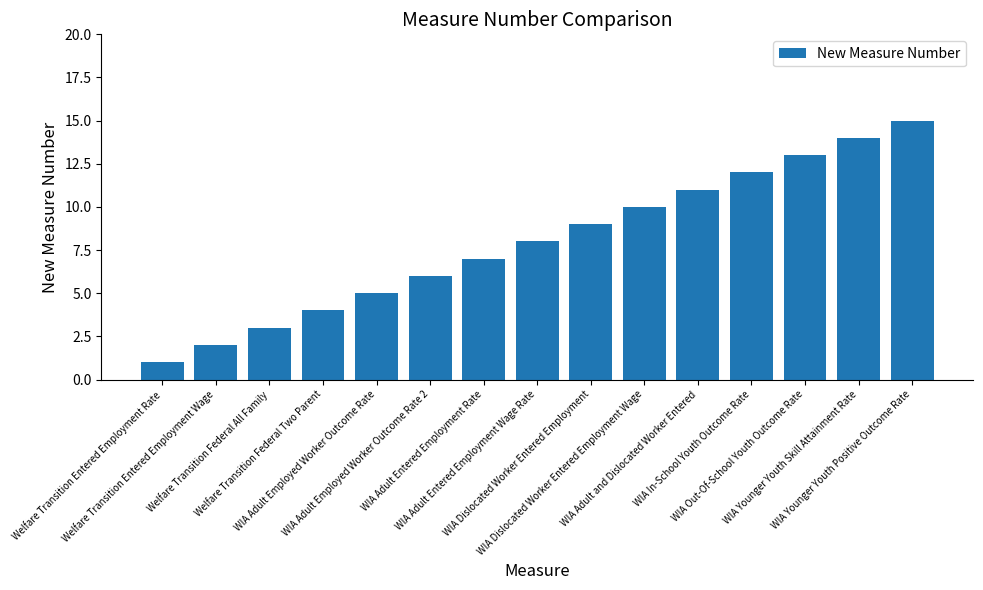

What is the difference between the values at WIA Out-Of-School Youth Outcome Rate and WIA Dislocated Worker Entered Employment?

4